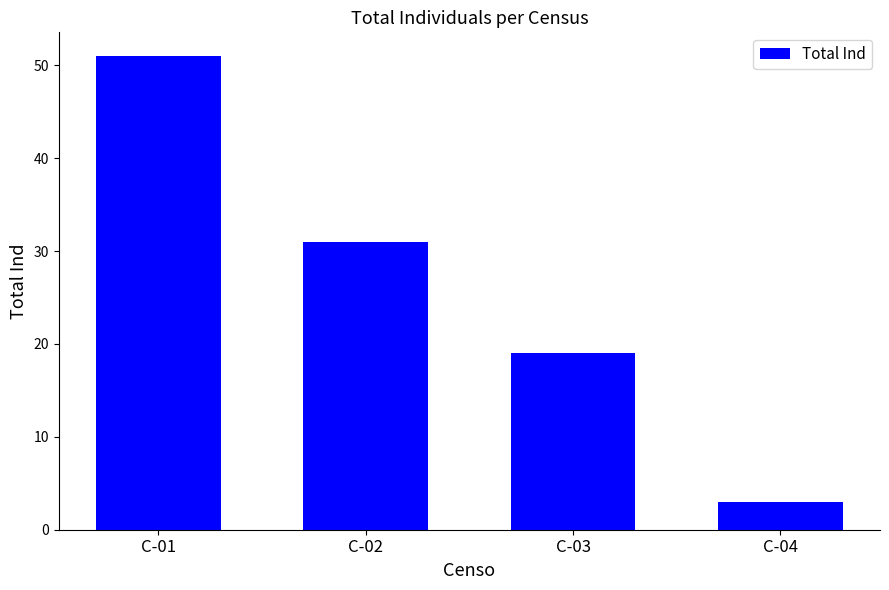

Reading left to right, transcribe all the data shown in this chart.

51	31	19	3